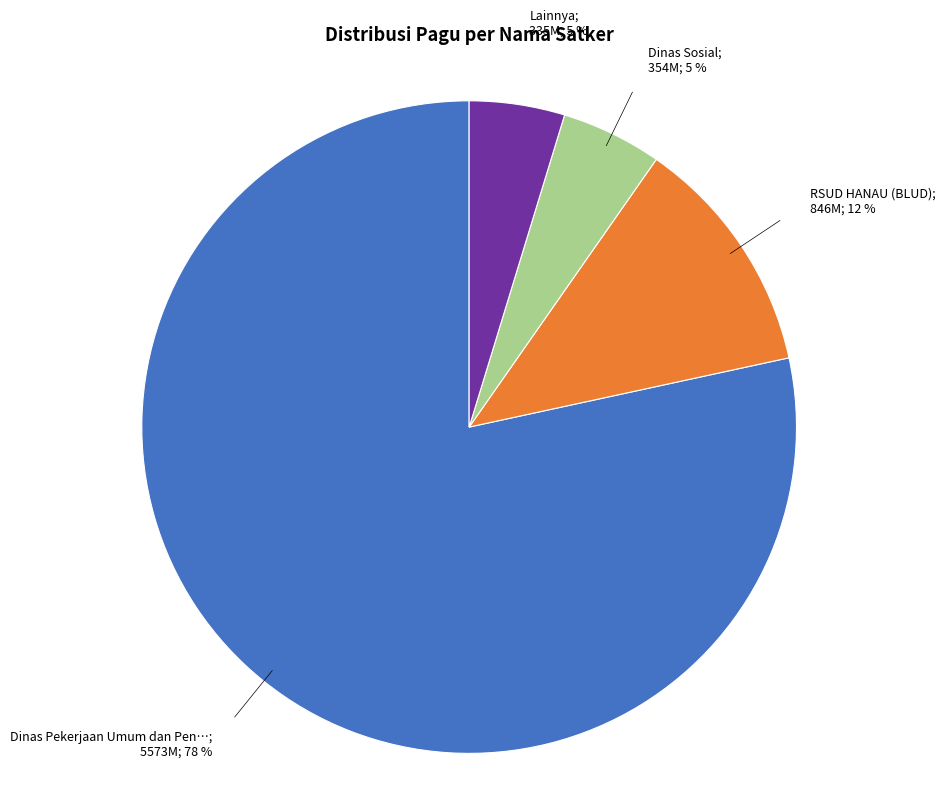

To the nearest percent, what is the average slice percentage?

25%